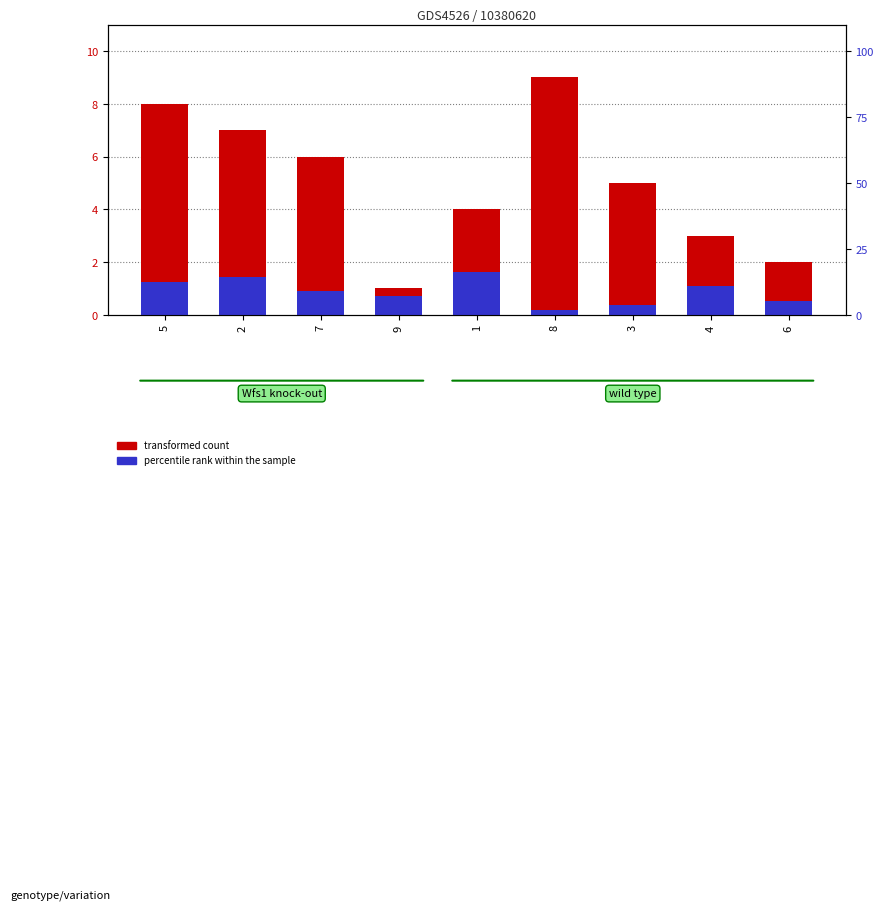

Which category has the highest value across all series?

8